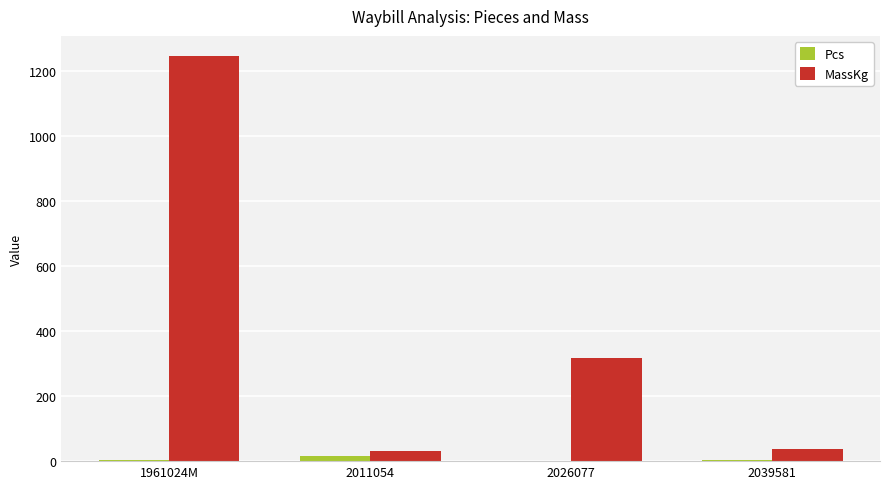

Is the value of Pcs at 2039581 greater than the value of MassKg at 2039581?

No